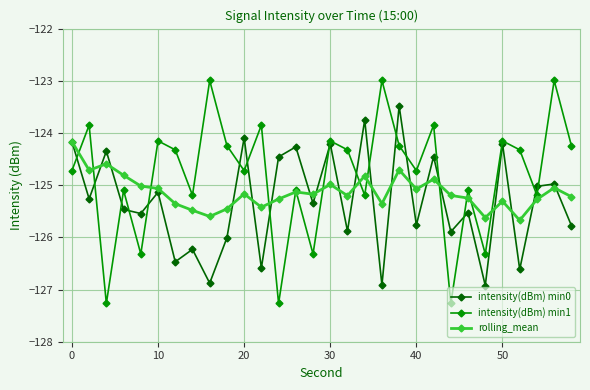

Rank the series by their average value, from highest to lowest.

intensity(dBm) min1, rolling_mean, intensity(dBm) min0